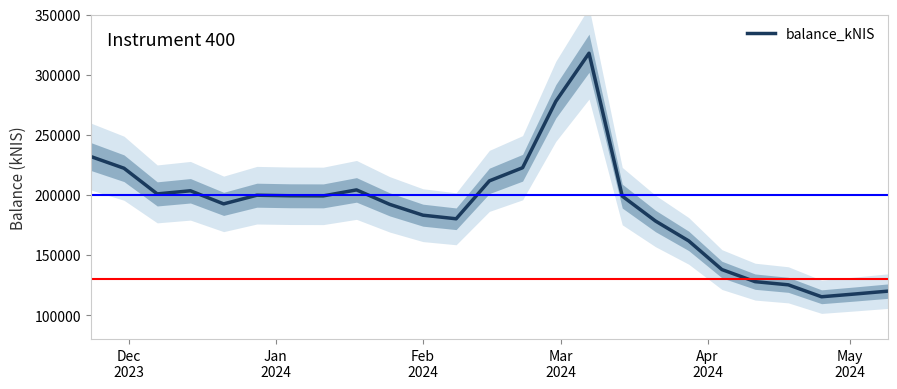

What is the minimum value for balance_kNIS?

115194.8